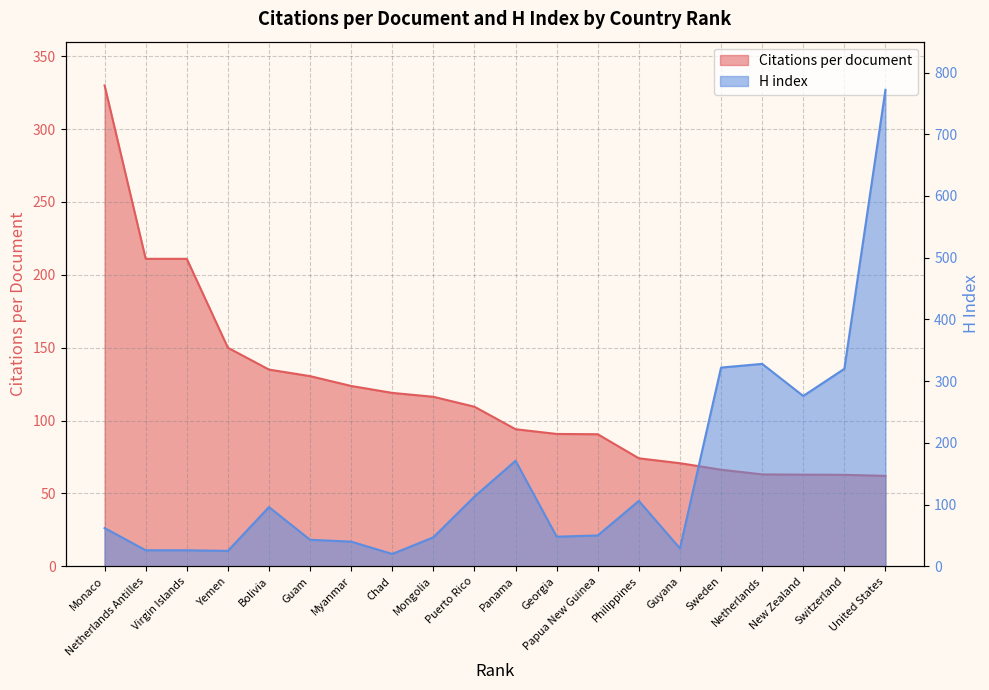

How many data points in Citations per document are less than 109?

10